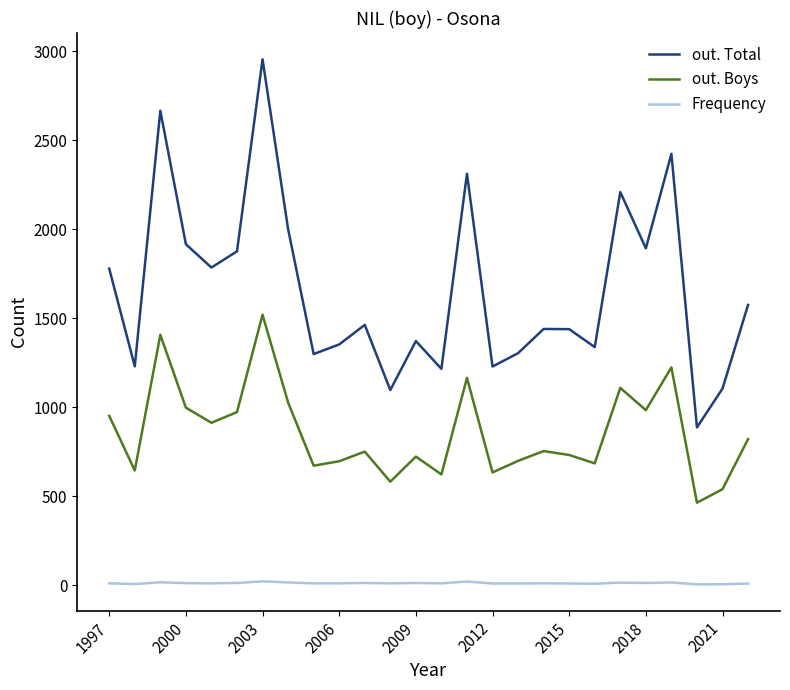

What is the difference between the maximum and second lowest values in the out. Boys series?

980